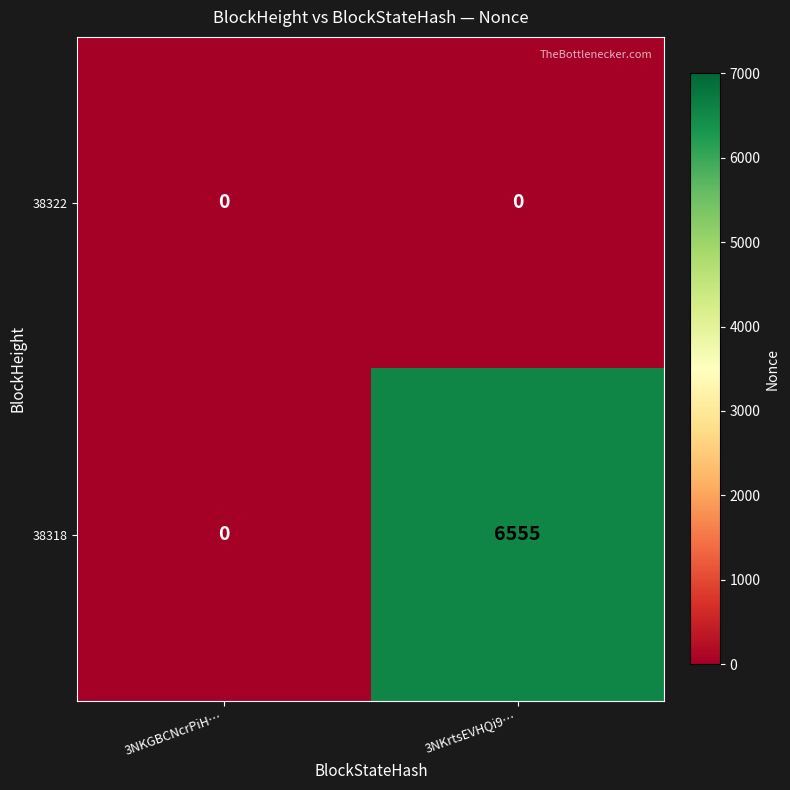

True or false: 38318 has a value of 3573 at 3NKrtsEVHQi9….

False